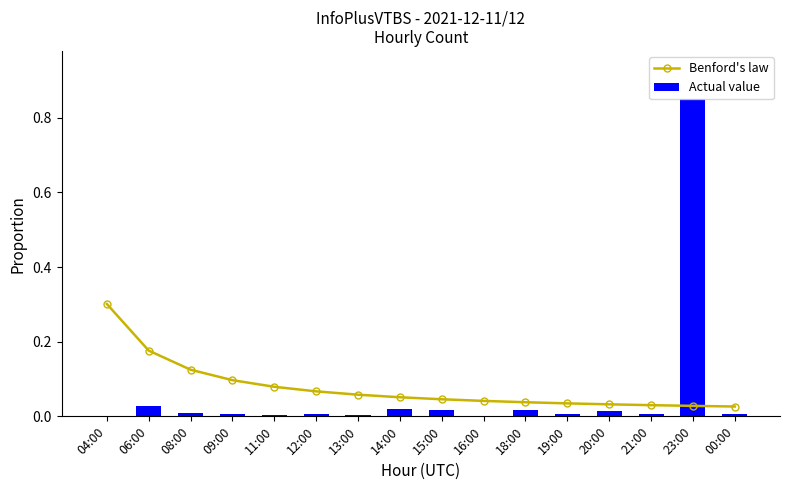

Reading right to left, list all the values displayed in this chart.

Benford's law: 00:00=0.0	23:00=0.0	21:00=0.0	20:00=0.0	19:00=0.0	18:00=0.0	16:00=0.0	15:00=0.0	14:00=0.1	13:00=0.1	12:00=0.1	11:00=0.1	09:00=0.1	08:00=0.1	06:00=0.2	04:00=0.3
Actual value: 00:00=0.0	23:00=0.9	21:00=0.0	20:00=0.0	19:00=0.0	18:00=0.0	16:00=0.0	15:00=0.0	14:00=0.0	13:00=0.0	12:00=0.0	11:00=0.0	09:00=0.0	08:00=0.0	06:00=0.0	04:00=0.0